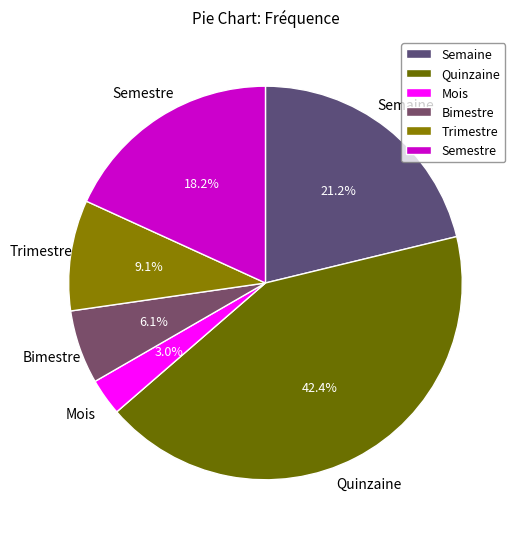

Which slice is the smallest?

Mois